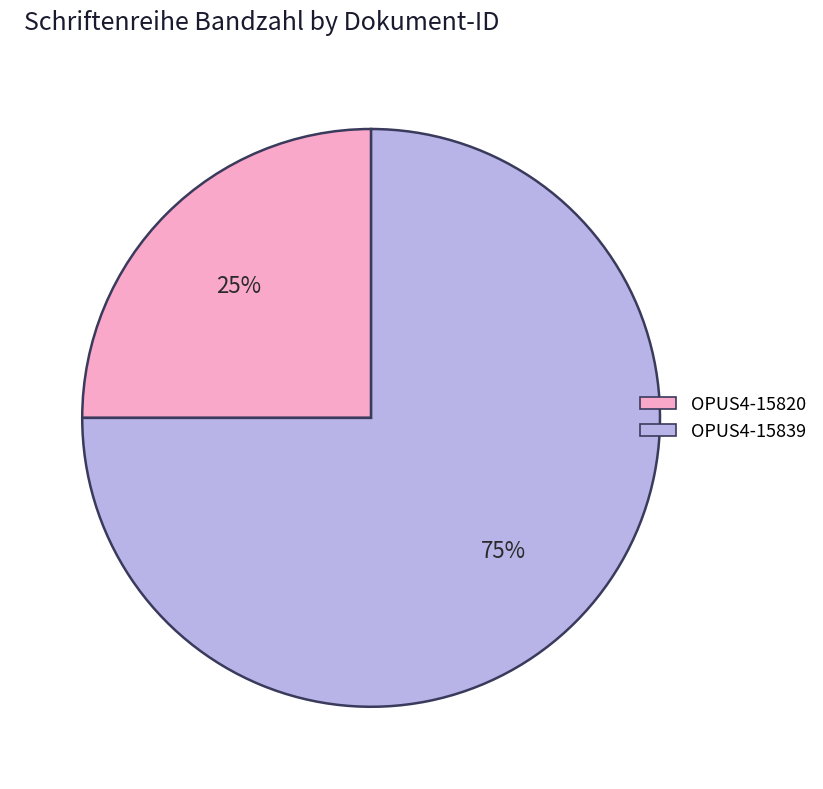

Rank the categories by value from lowest to highest.

OPUS4-15820, OPUS4-15839